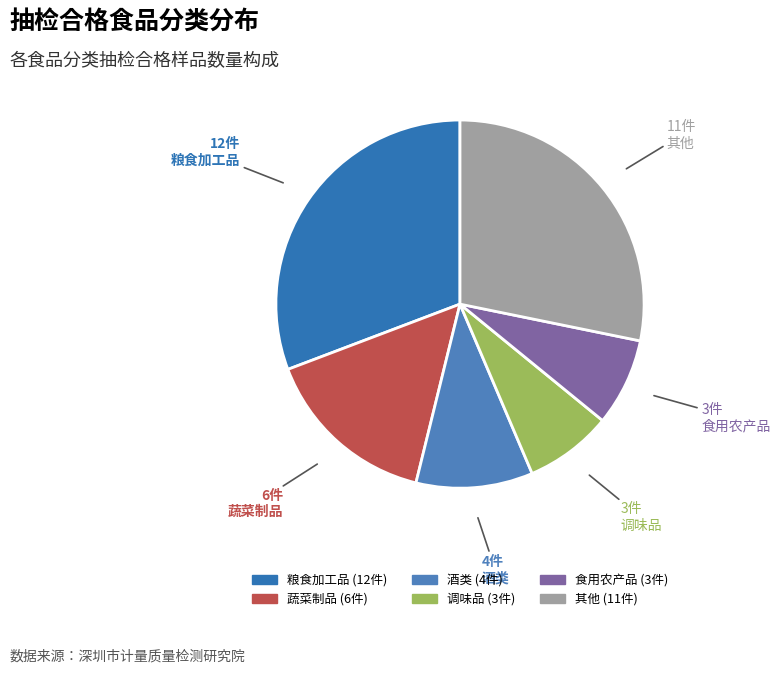

Count the number of slices in the pie.

6